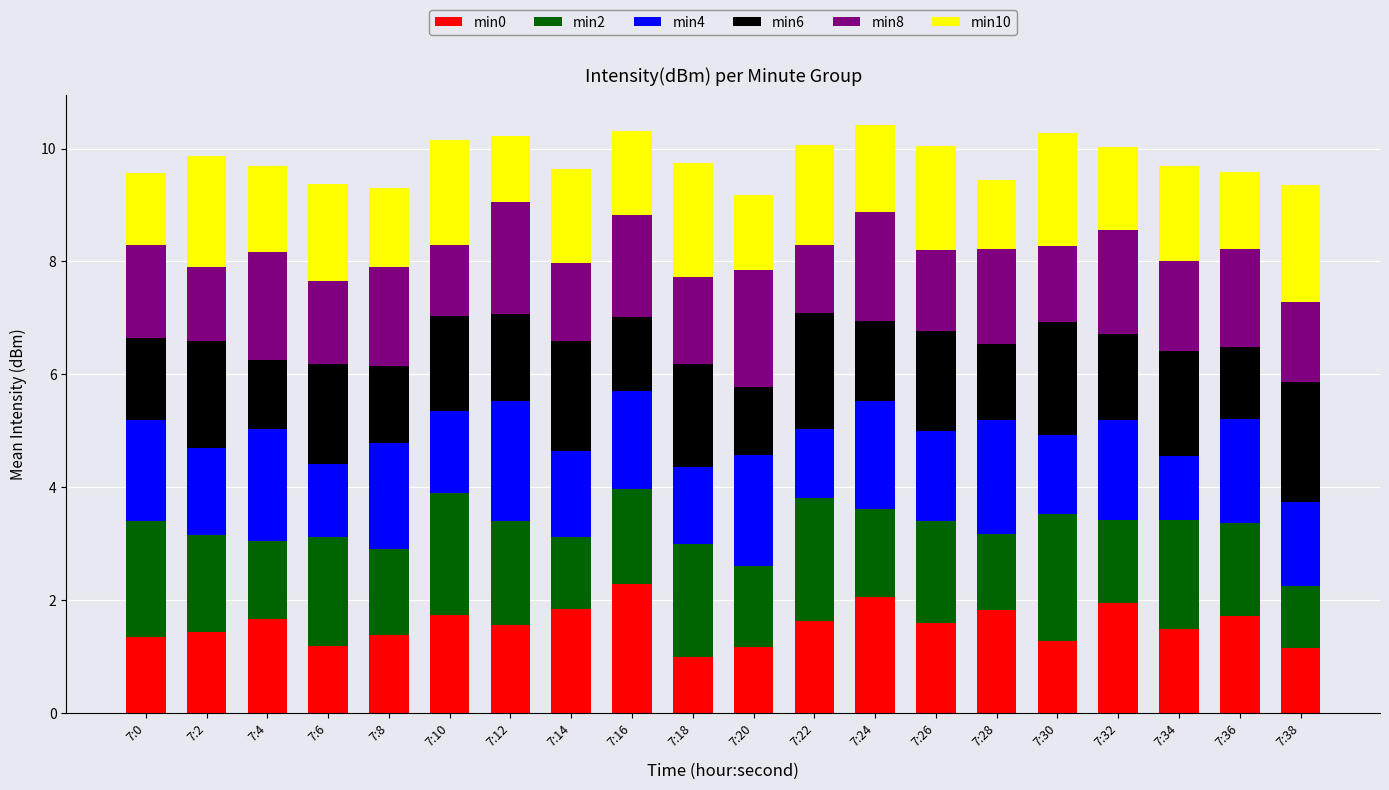

What is the total value across all series at 7:38?

9.4